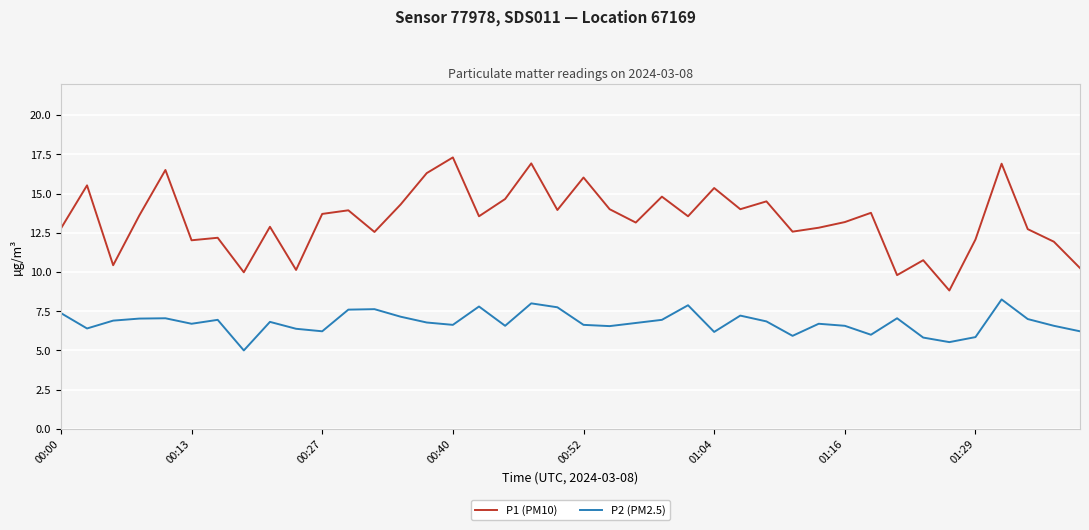

Is this an area chart (filled region under the line)?

No